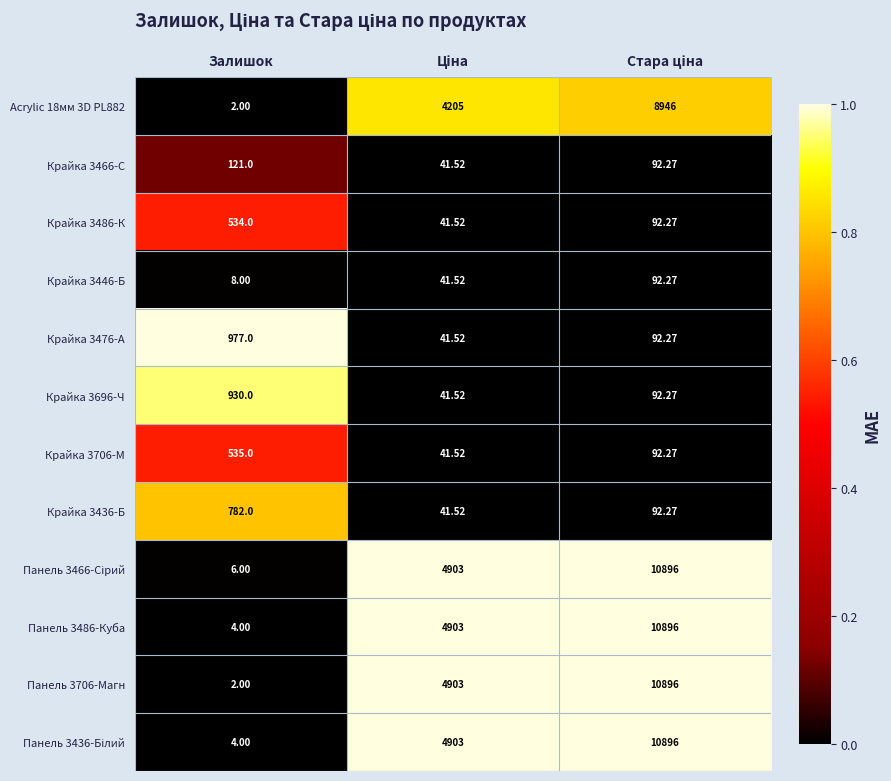

At which category does the chart reach its minimum across all series?

Залишок